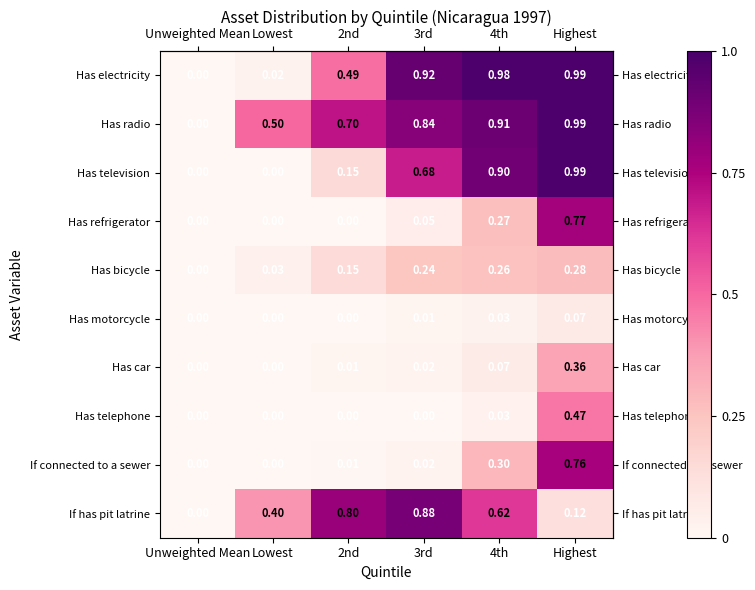

Which category has the lowest value in the Has radio series?

Unweighted Mean